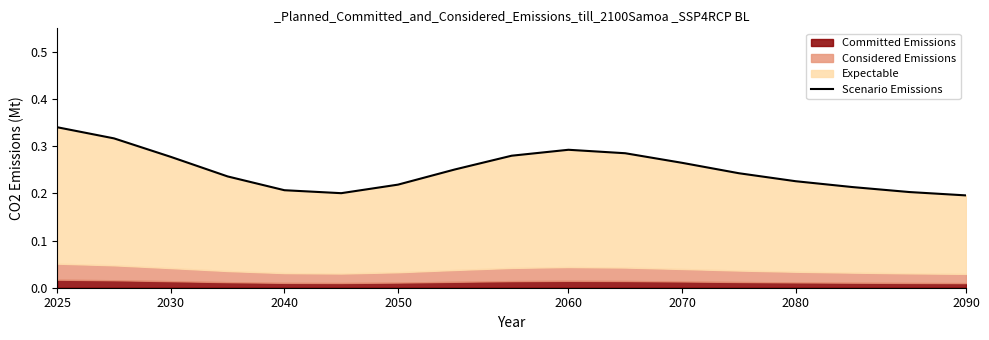

How many values are between 0 and 1?

17